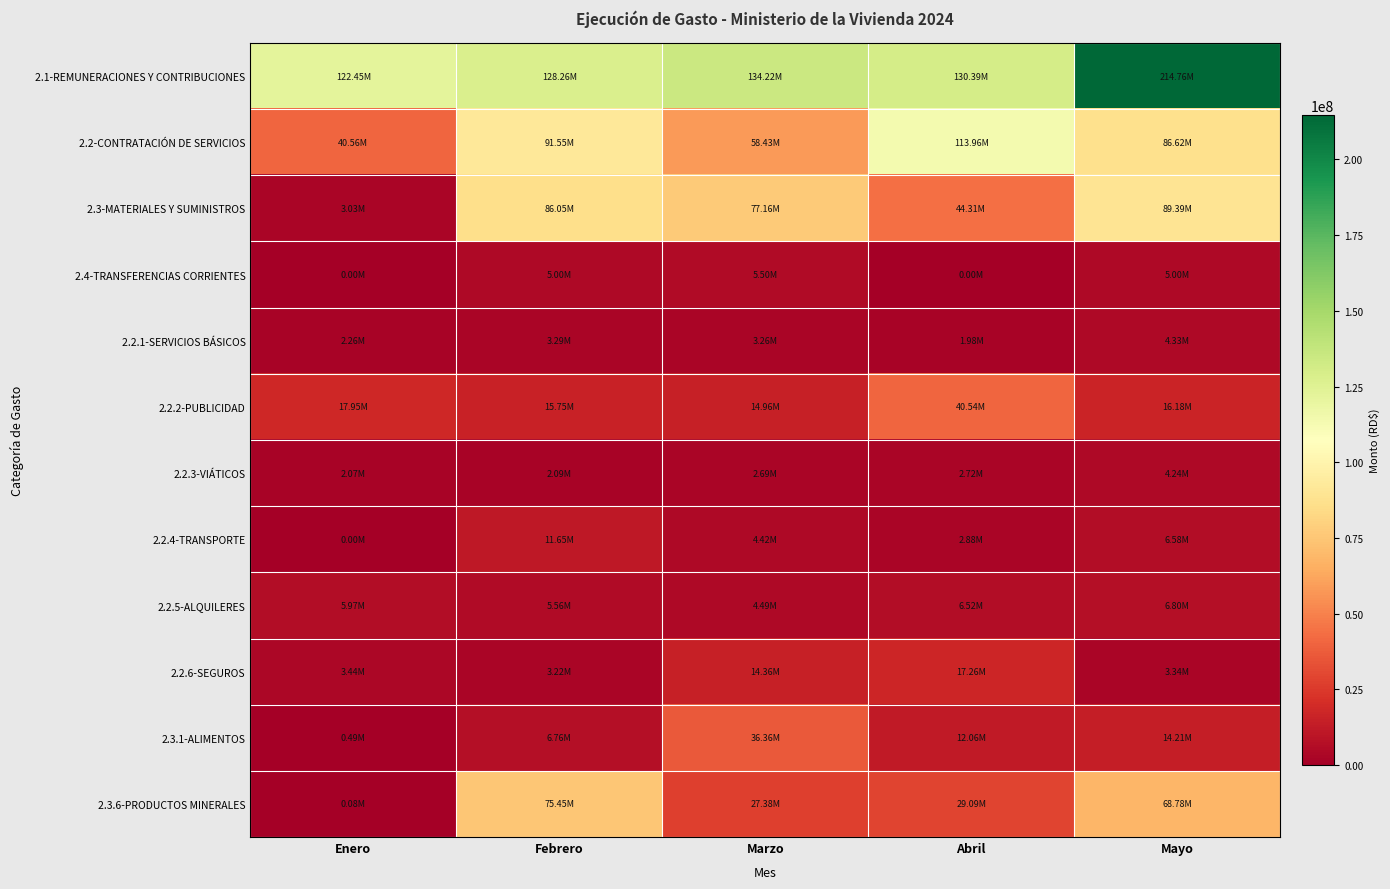

At how many categories does at least one series exceed 151300936?

1